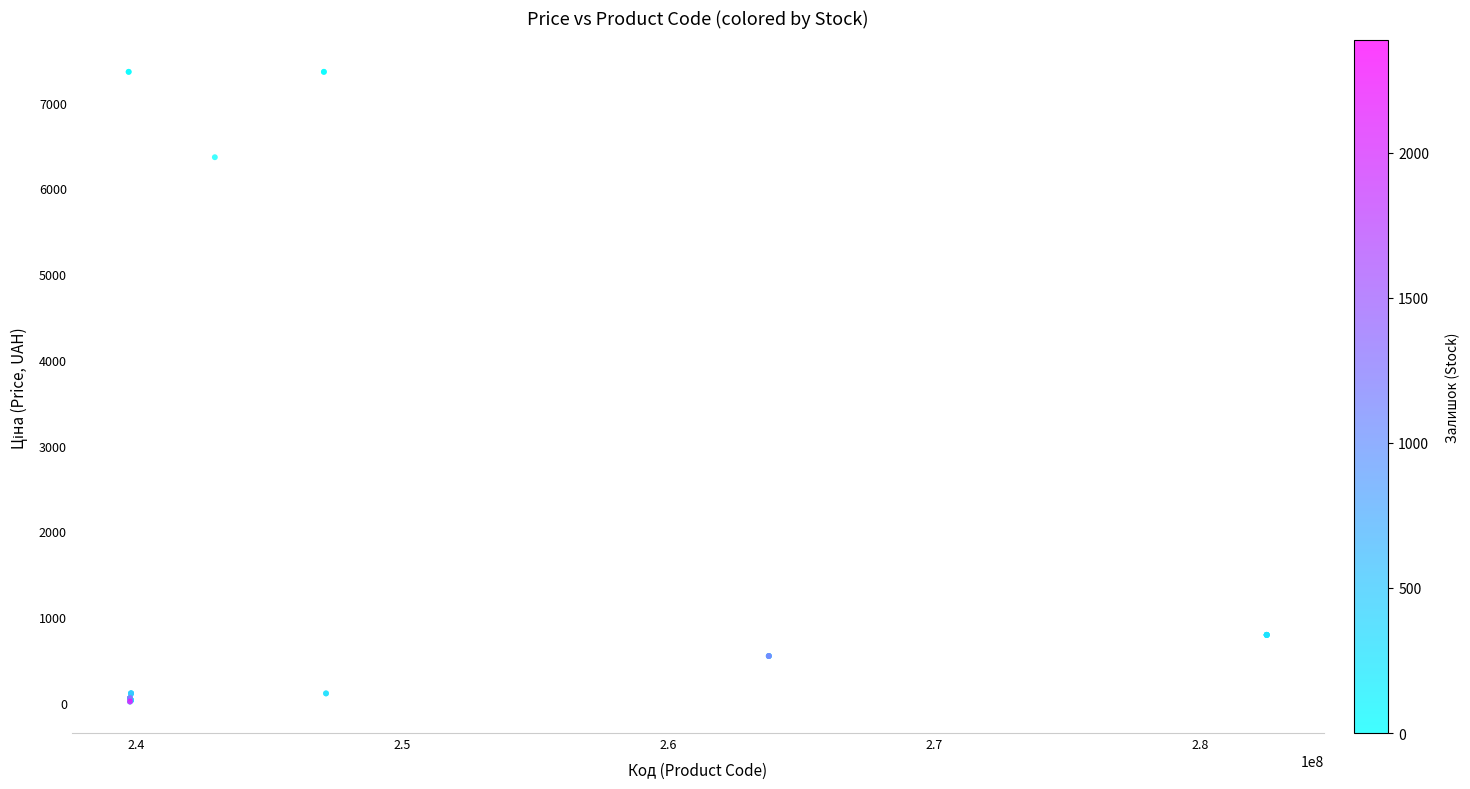

What Y value in the scatter plot is closest to 3687?

6364.4